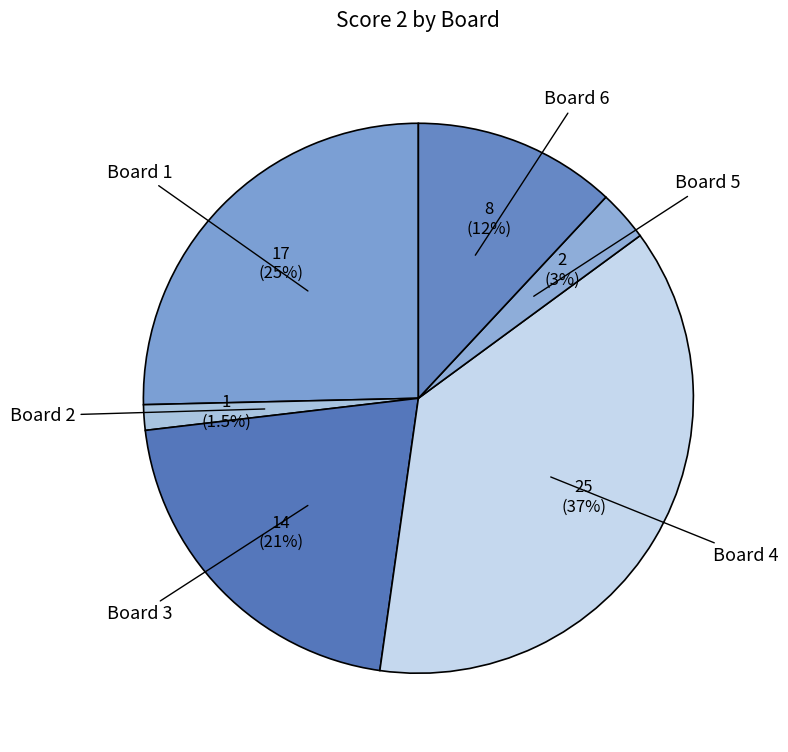

How many slices are in this pie chart?

6